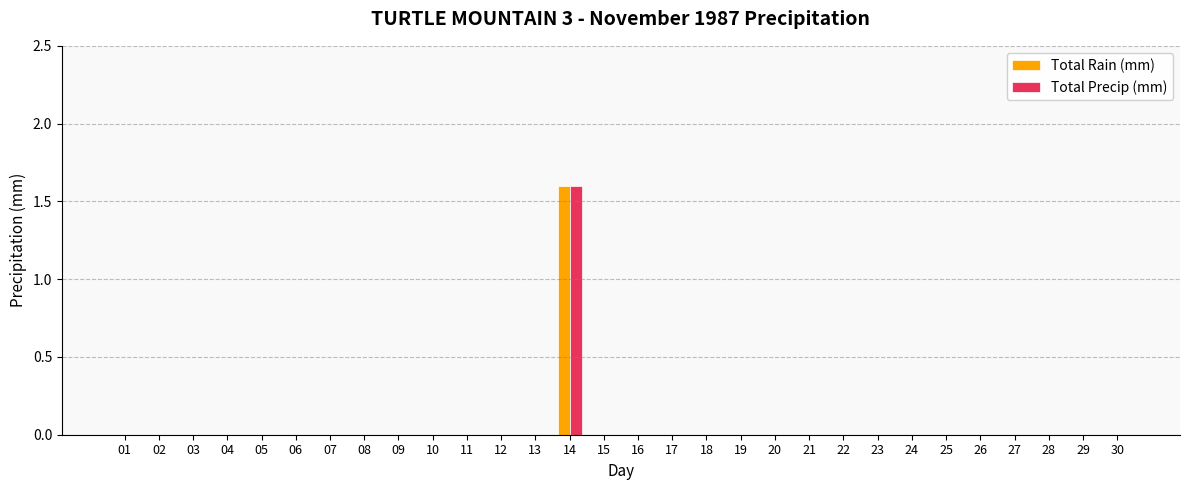

Count the number of categories in the chart.

30